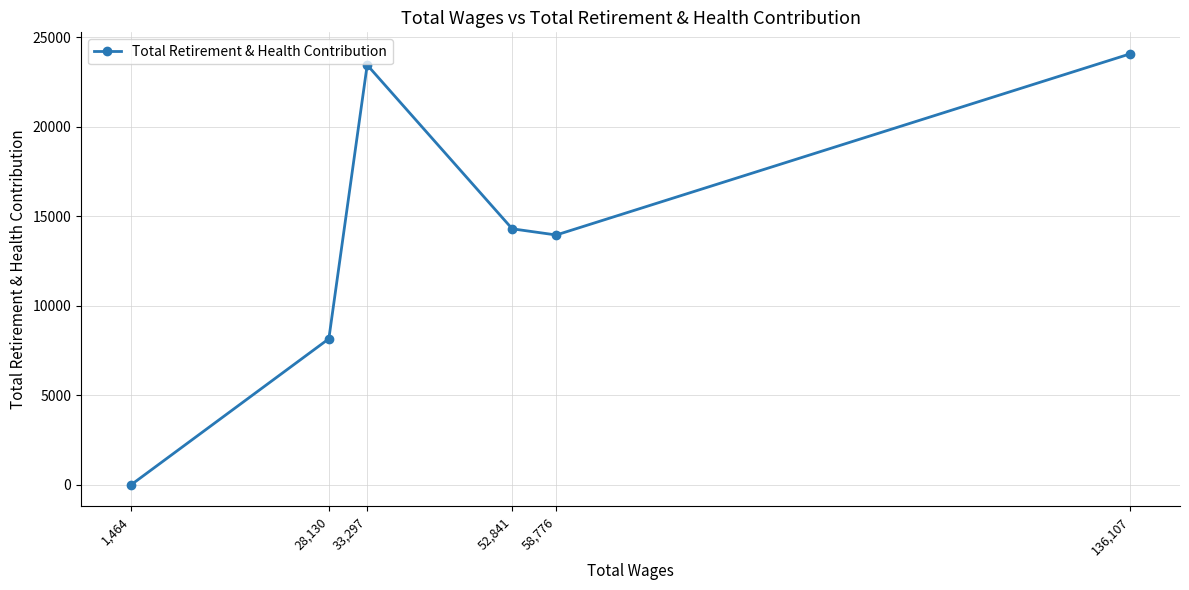

Is it true that the value at 1,464 is -8260?

False